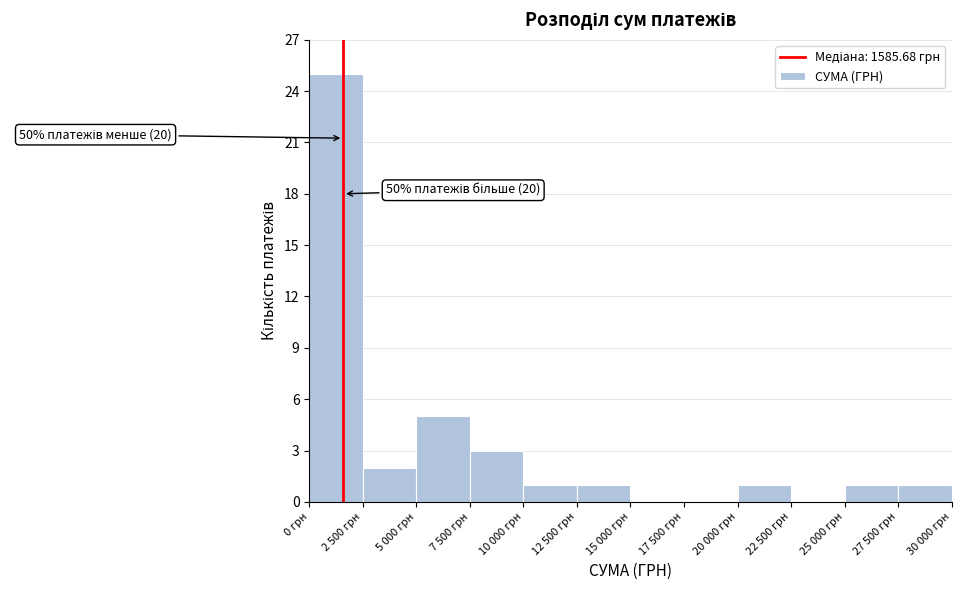

Reading right to left, list all the values displayed in this chart.

27 500 грн=1	25 000 грн=1	22 500 грн=0	20 000 грн=1	17 500 грн=0	15 000 грн=0	12 500 грн=1	10 000 грн=1	7 500 грн=3	5 000 грн=5	2 500 грн=2	0 грн=25